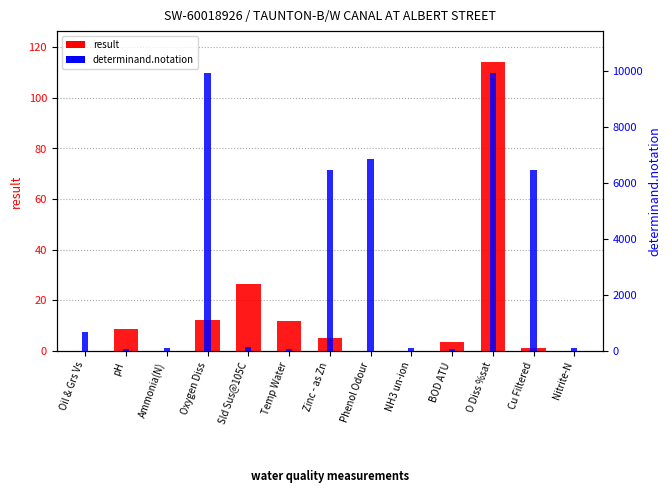

What is the sum of all result values?

182.9